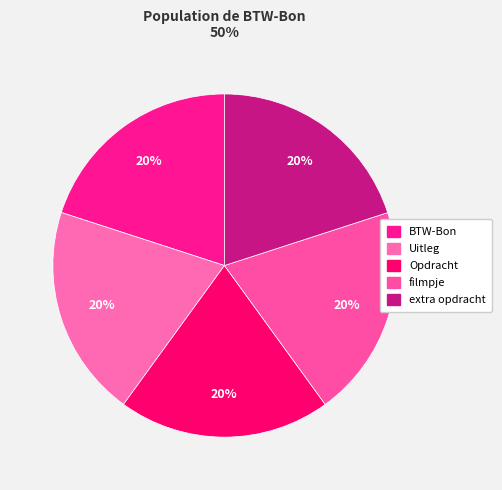

True or false: Opdracht accounts for 32% of the total.

False